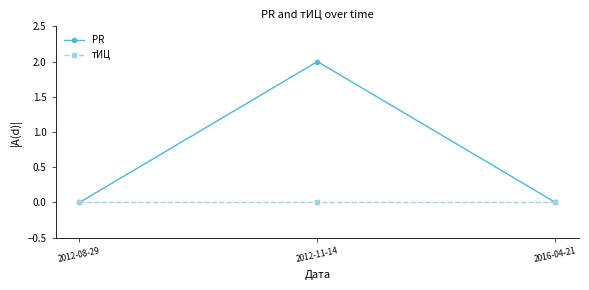

Rank the series by their average value, from lowest to highest.

тИЦ, PR